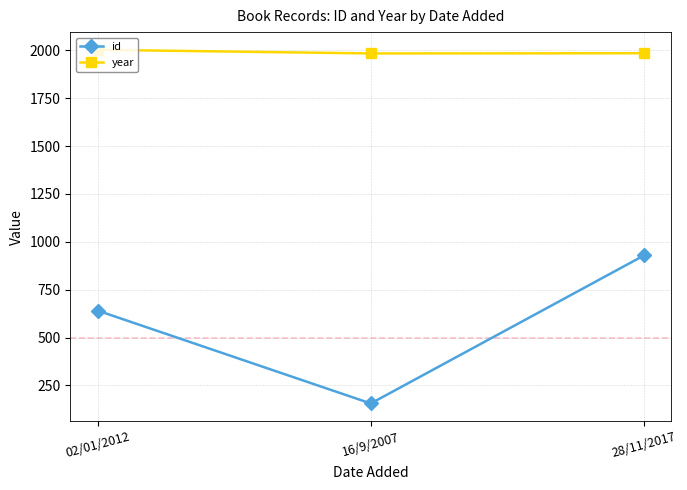

Rank the series by their maximum value, from highest to lowest.

year, id